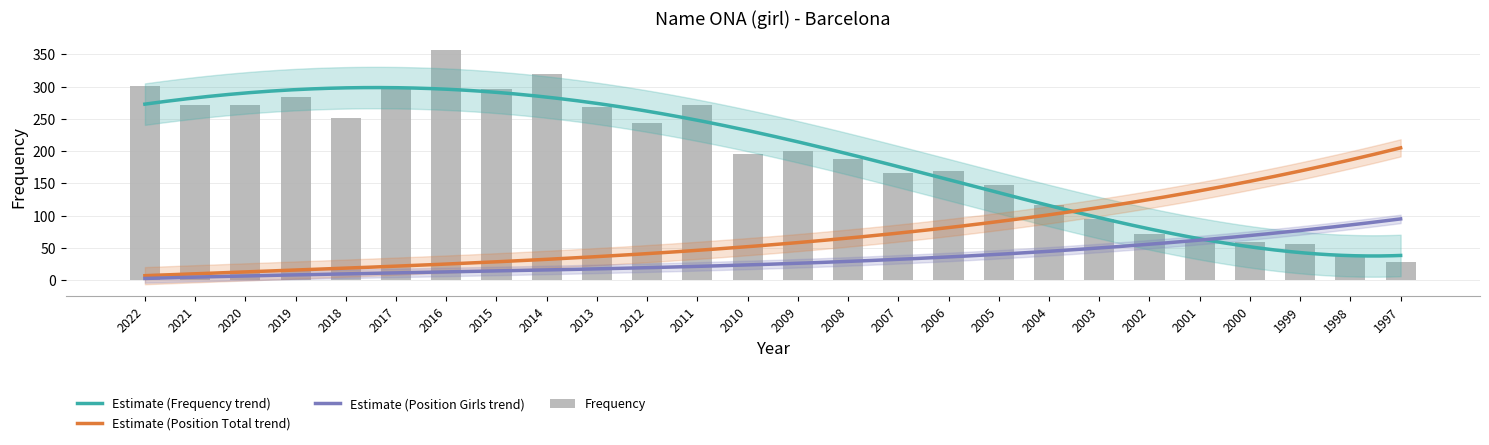

How many groups of bars are there?

26